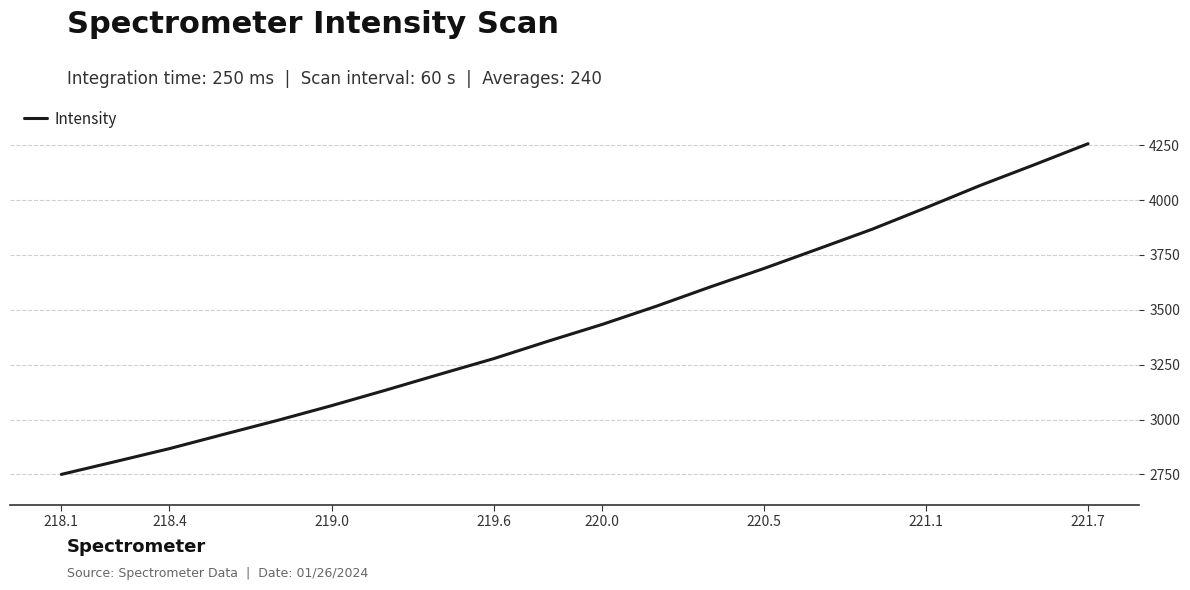

What is the greatest value displayed?

4256.7